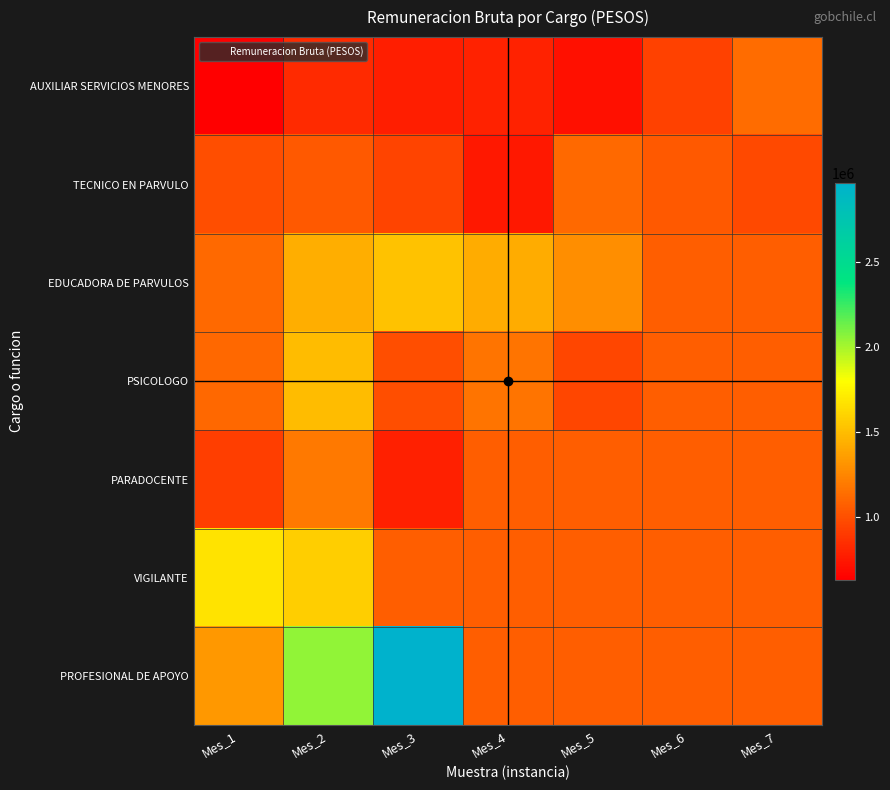

Which series changed the most between Mes_1 and Mes_3?

PROFESIONAL DE APOYO